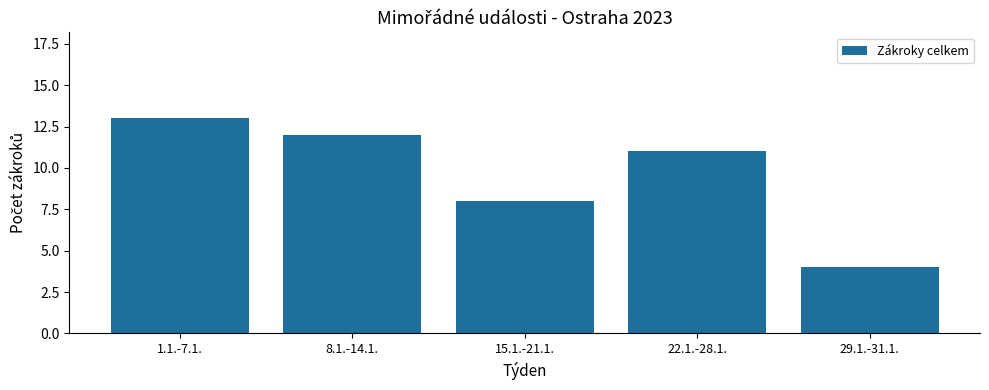

Rank the categories by value from lowest to highest.

29.1.-31.1., 15.1.-21.1., 22.1.-28.1., 8.1.-14.1., 1.1.-7.1.